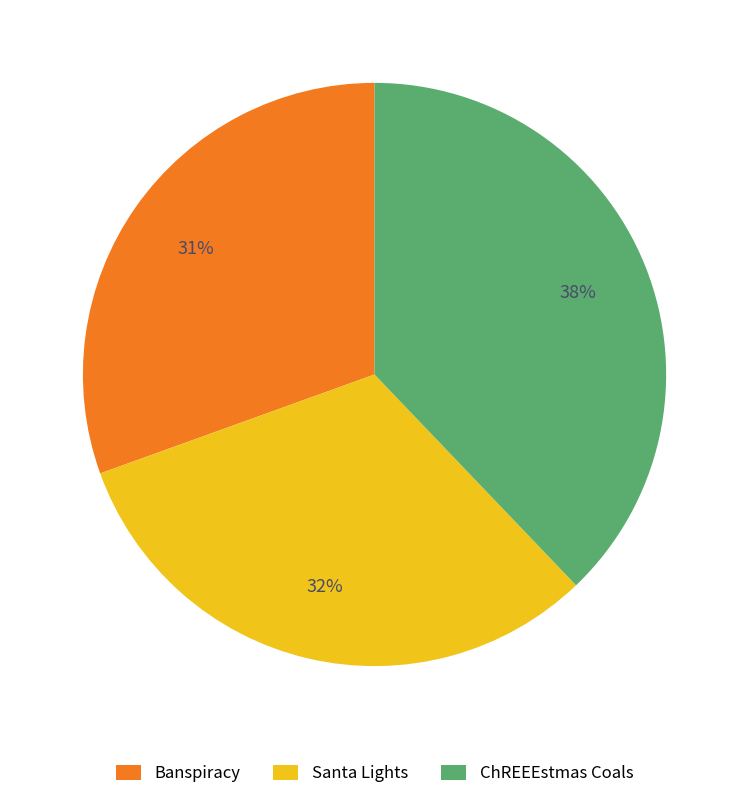

Approximately how many times larger is the value at Santa Lights compared to Banspiracy?

1.0